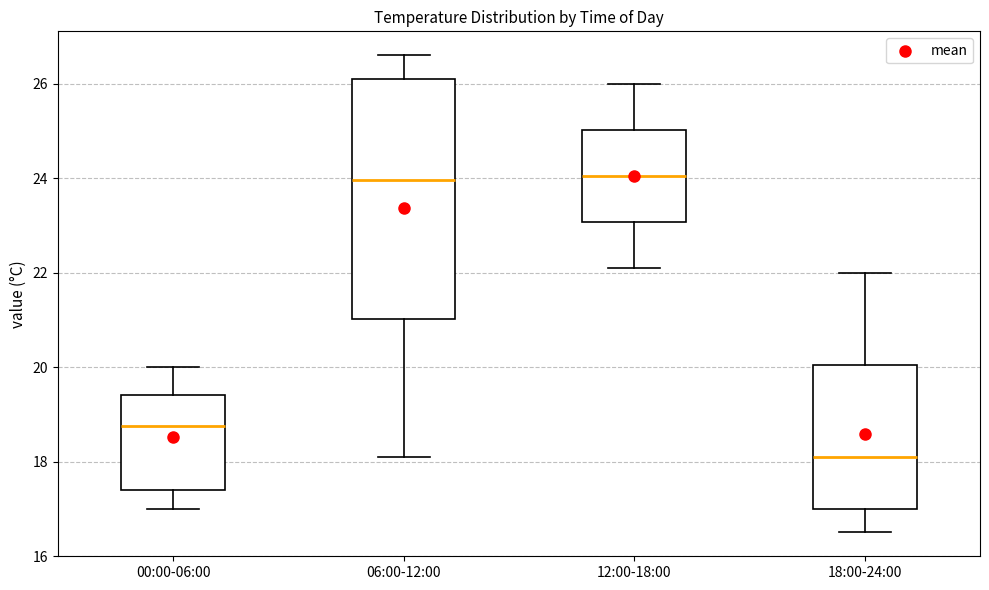

Reading left to right, read every box against the y-axis: the position of its median line, the range the box covers, and the ends of its whiskers. The values are not printed on the chart, so give them approximately, as read against the axis.

00:00-06:00: median 18.8, box 17.4 to 19.4, whiskers 17.0 to 20.0
06:00-12:00: median 24.0, box 21.0 to 26.2, whiskers 18.2 to 26.6
12:00-18:00: median 24.0, box 23.0 to 25.0, whiskers 22.2 to 26.0
18:00-24:00: median 18.2, box 17.0 to 20.0, whiskers 16.6 to 22.0